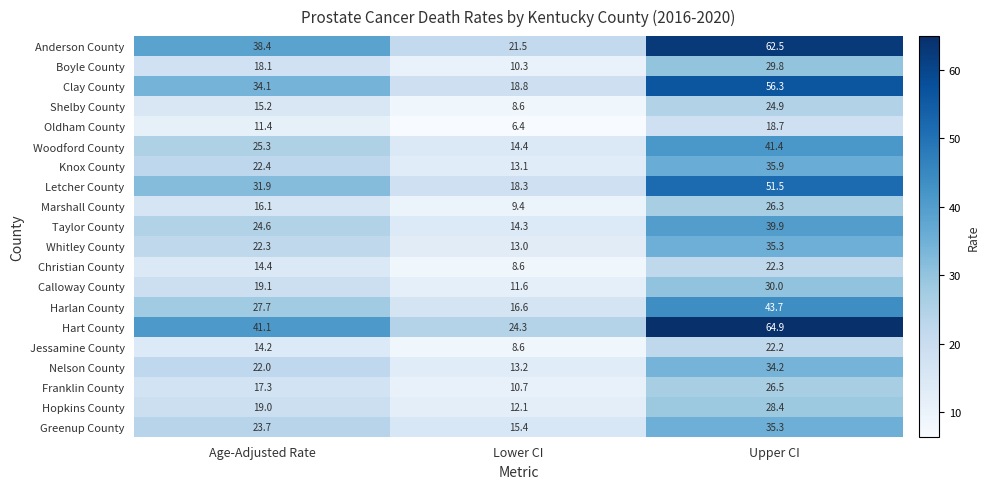

True or false: Hopkins County has a value of 6.8 at Age-Adjusted Rate.

False